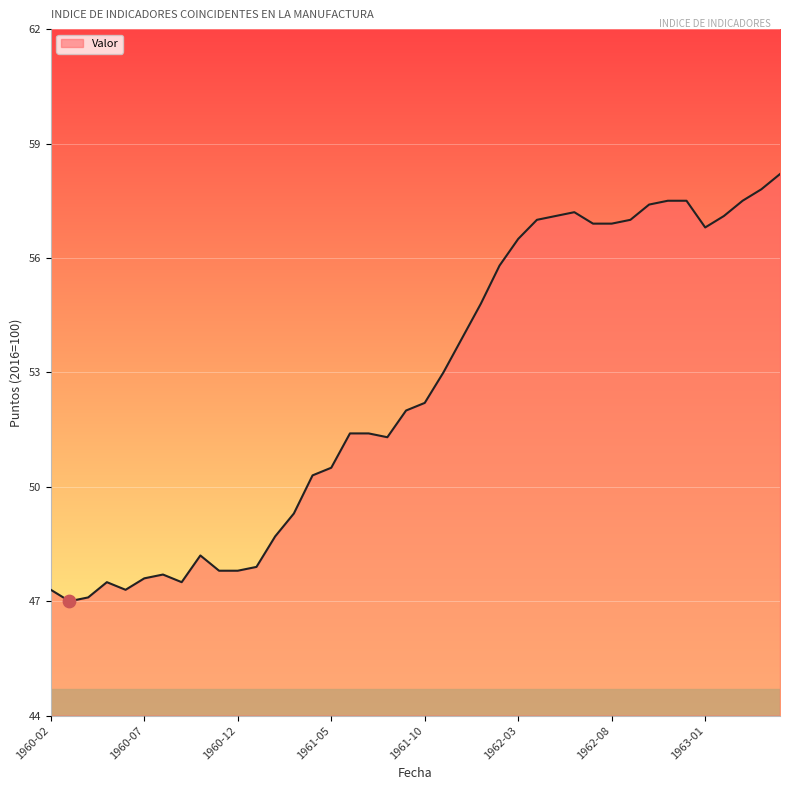

What is the difference between the maximum and minimum values?

11.2